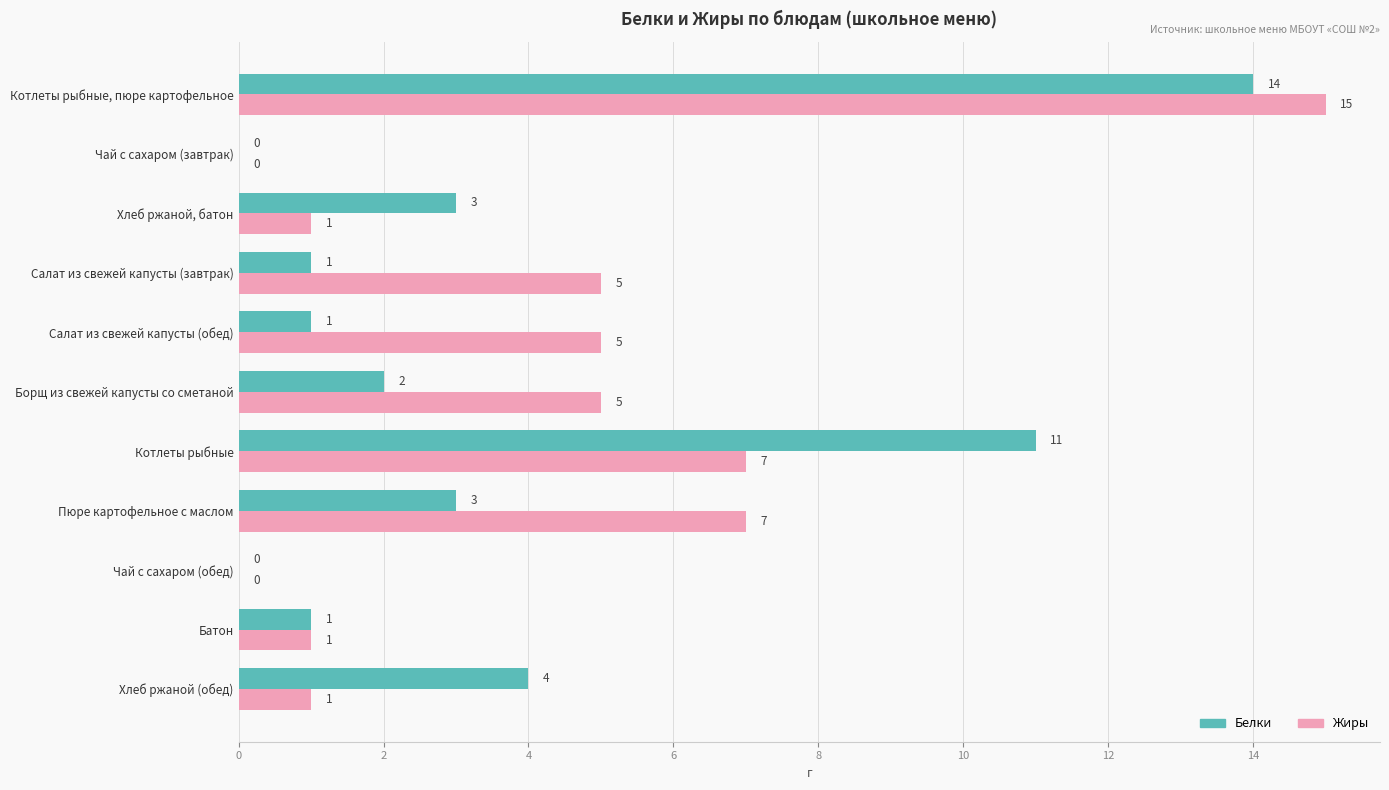

What is the maximum value shown in the chart?

15